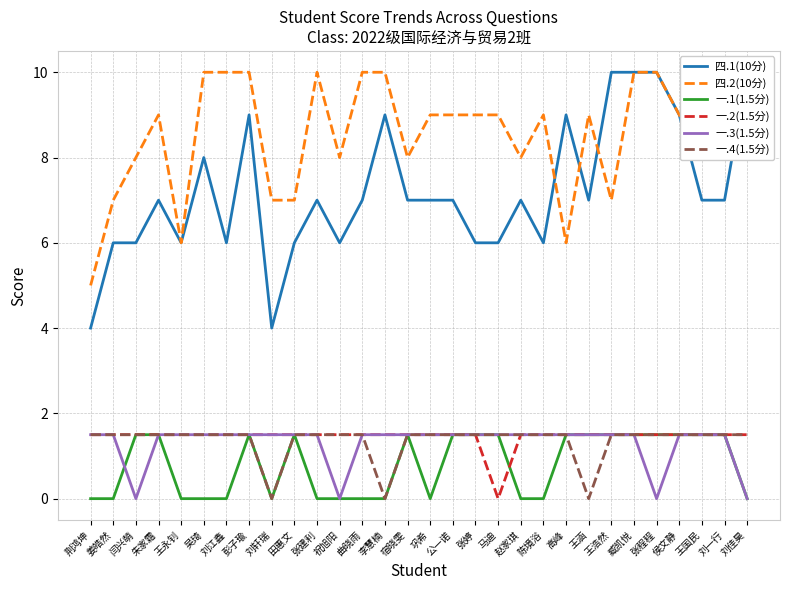

At which label is 一.3(1.5分) closest to 0?

闫兴萌